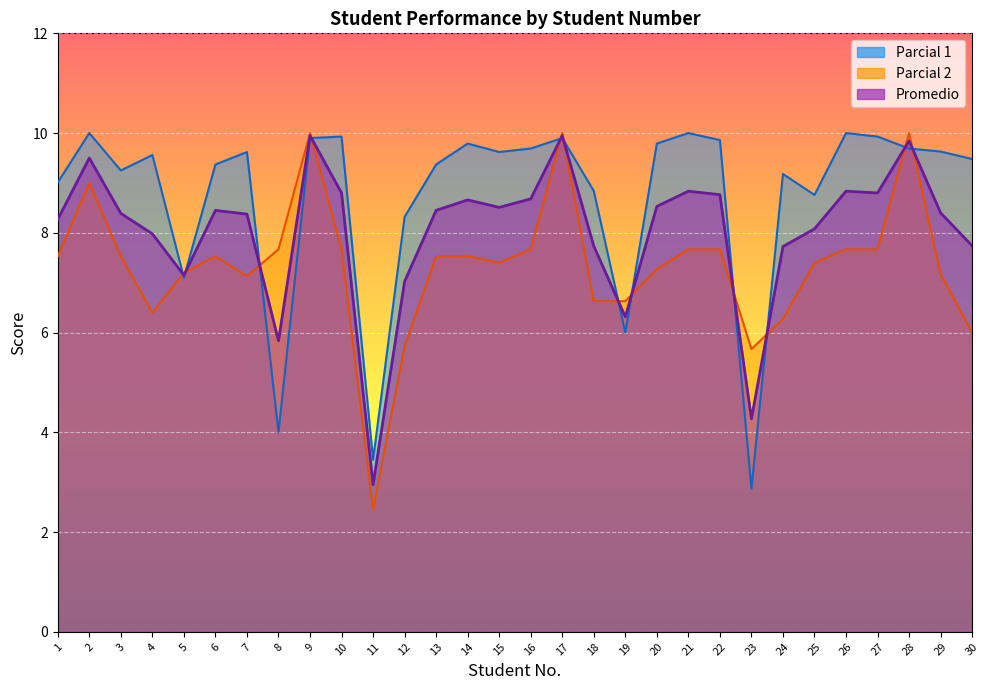

How many data points does each series have?

30